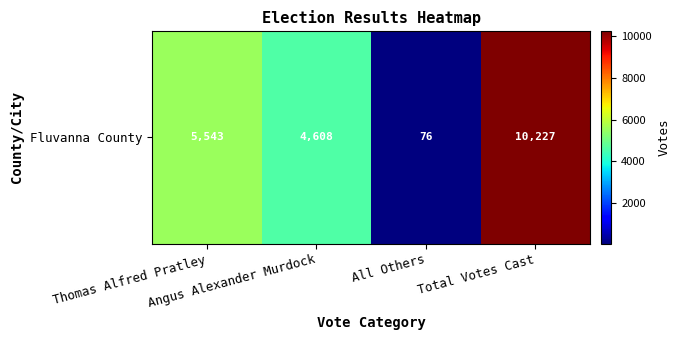

The chart shows a value of 9400 at Thomas Alfred Pratley. True or false?

False